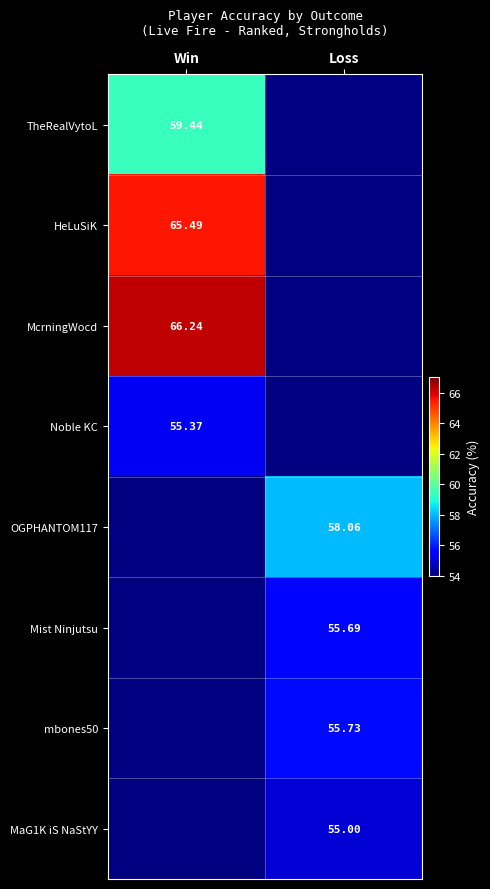

Which series has the largest range (max minus min)?

TheRealVytoL